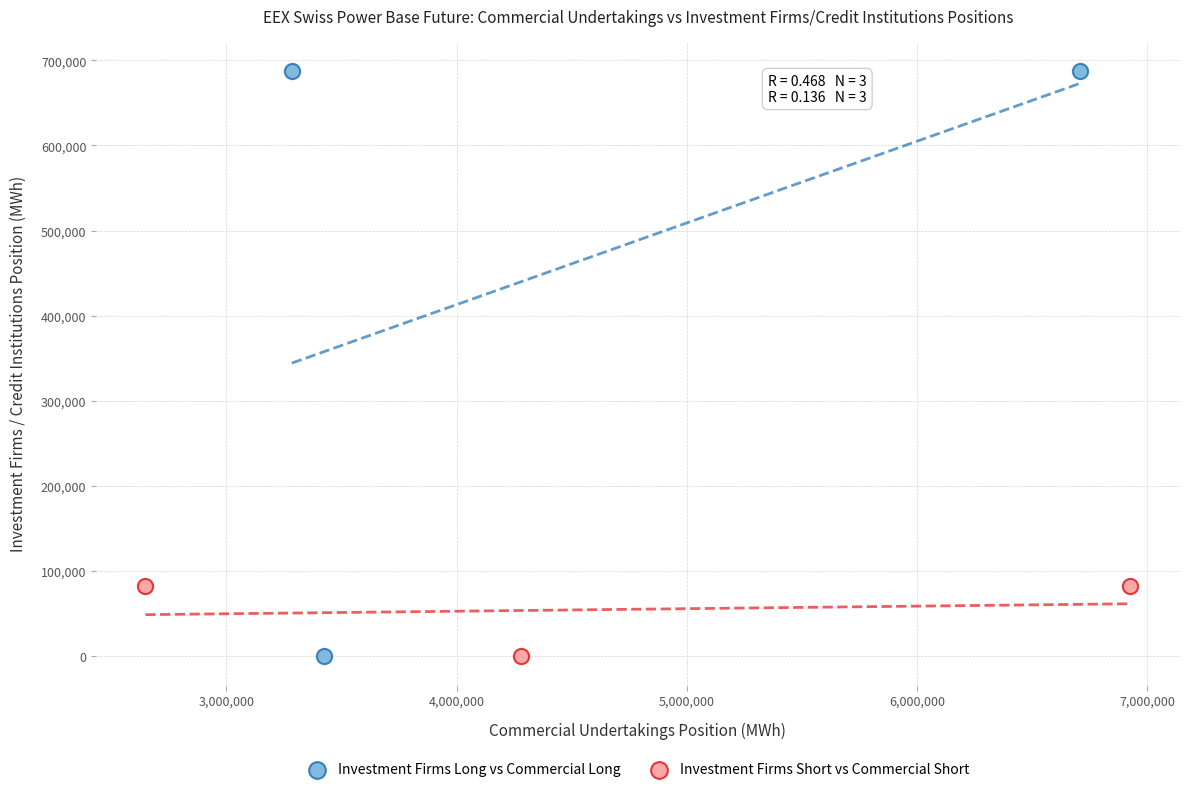

Which series contains the highest Y value?

Investment Firms Long vs Commercial Long